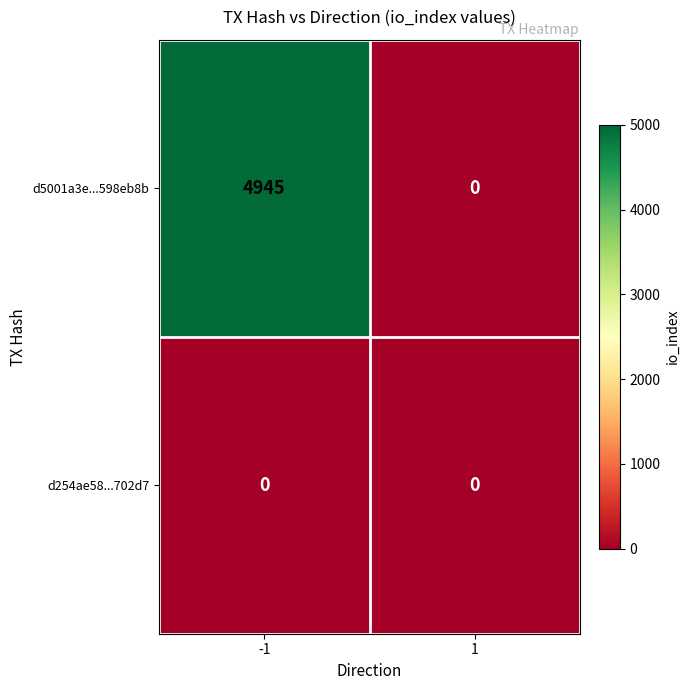

Reading left to right, what are all the values shown in this chart?

d5001a3e...598eb8b: -1=4945	1=0
d254ae58...702d7: -1=0	1=0